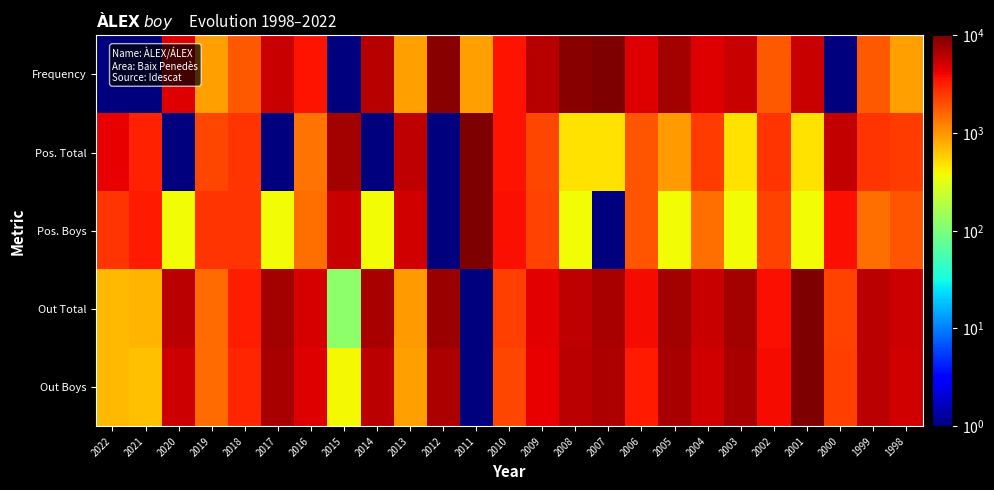

At which category is the sum across all series the highest?

2001